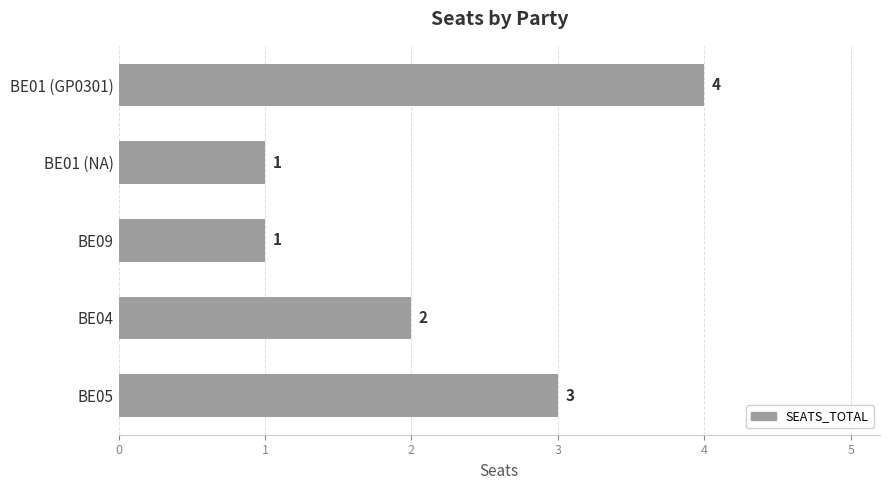

Which has a higher value, BE09 or BE04?

BE04